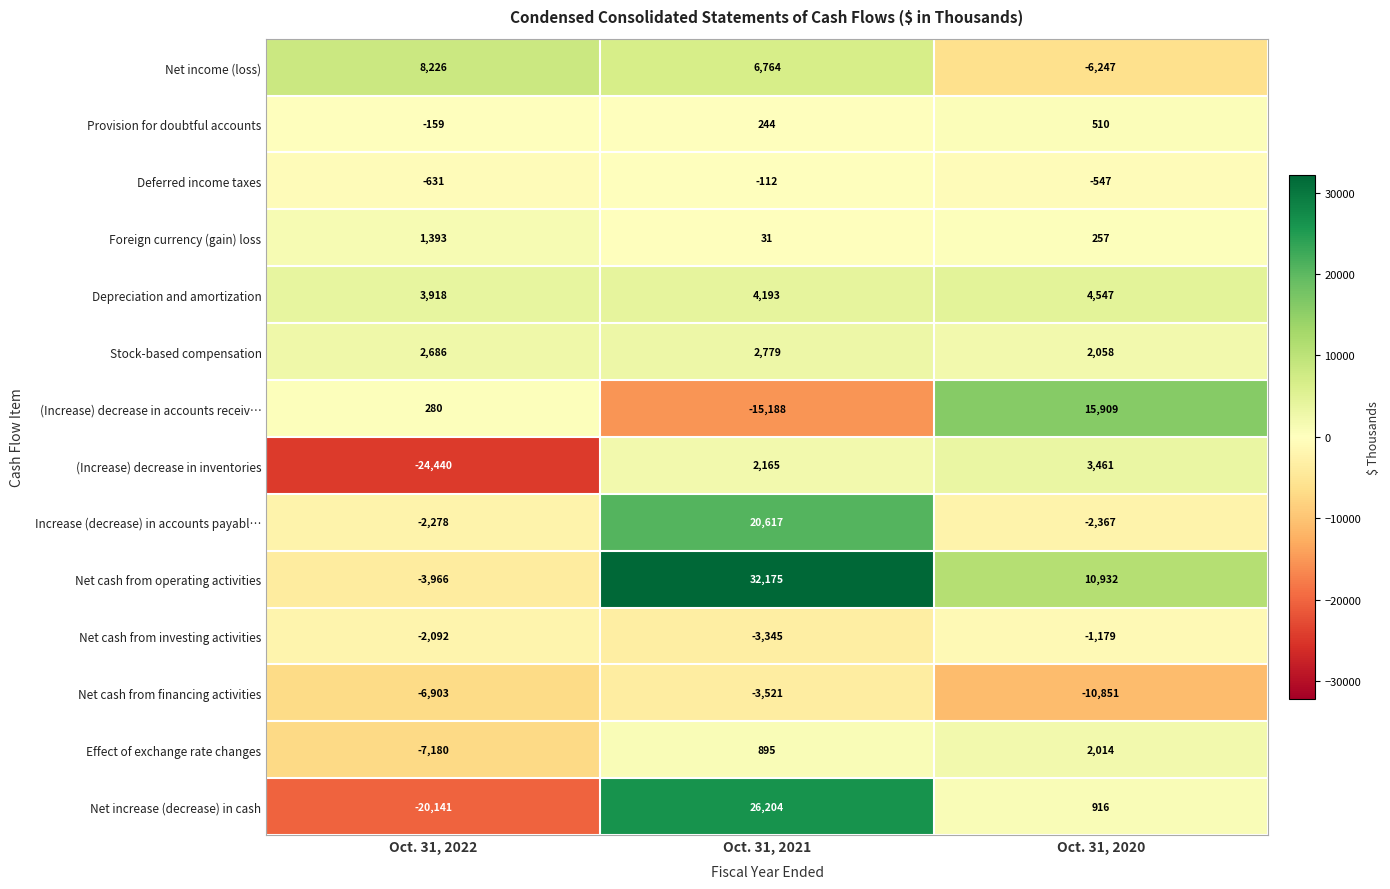

What is the minimum value shown in the chart?

-24440